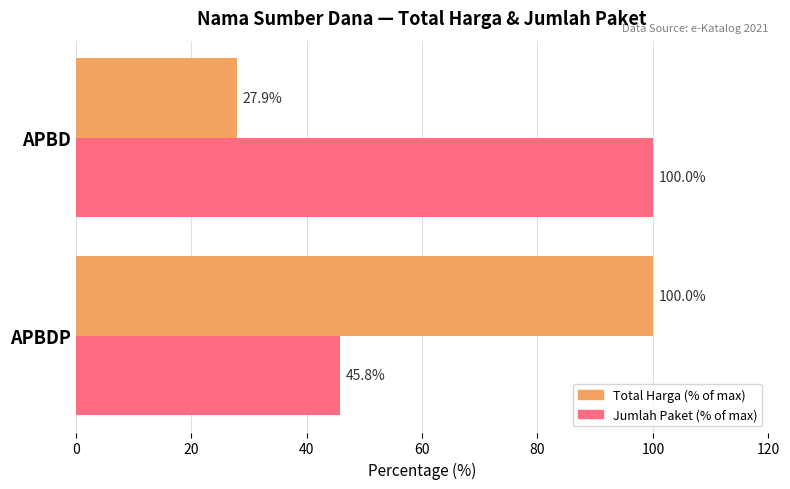

Which series changed the most between APBDP and APBD?

Total Harga (% of max)